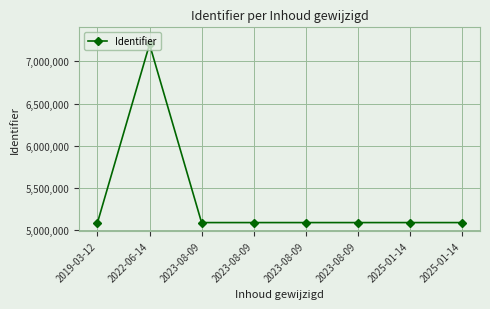

Reading left to right, what are all the values shown in this chart?

5093154	7202418	5093143	5093145	5093147	5093149	5093140	5093141